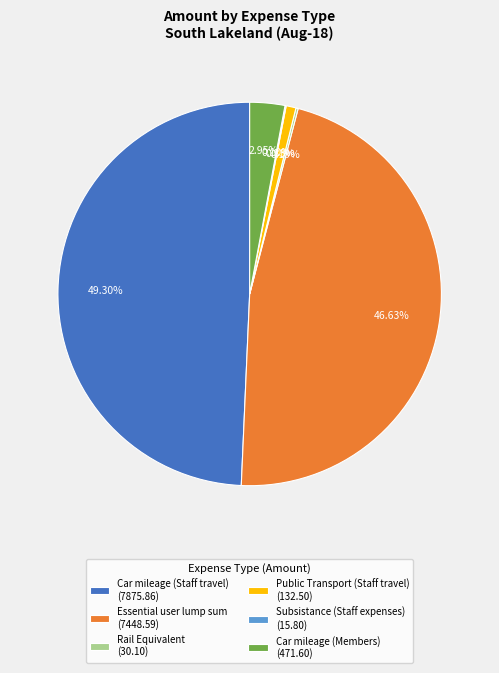

Combined, do Car mileage (Staff travel) (7875.86) and Car mileage (Members) (471.60) account for over 50%?

Yes